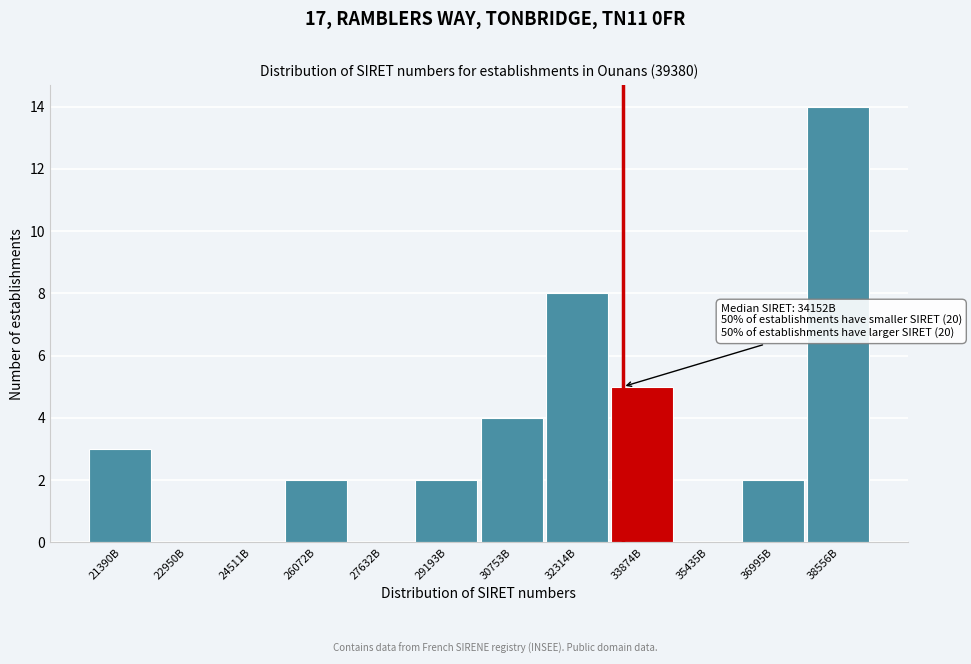

Reading left to right, what are all the values shown in this chart?

21390B=3	22950B=0	24511B=0	26072B=2	27632B=0	29193B=2	30753B=4	32314B=8	33874B=5	35435B=0	36995B=2	38556B=14